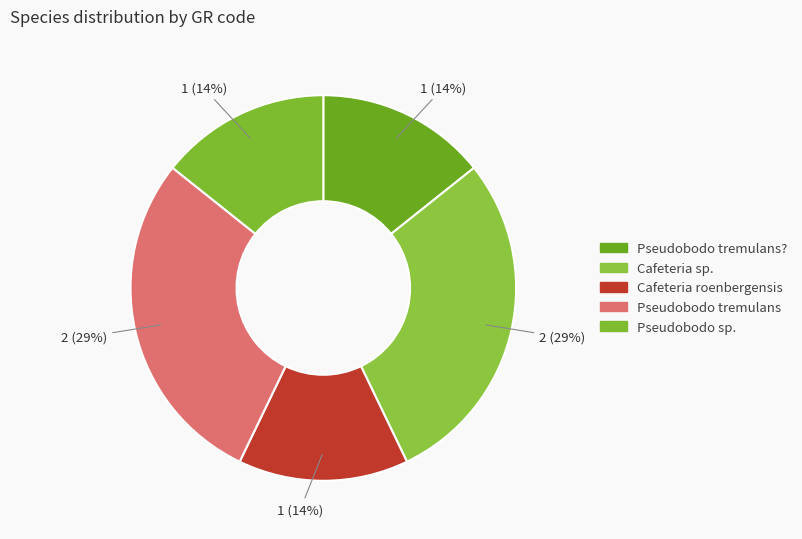

To the nearest percent, what is the average slice percentage?

20%